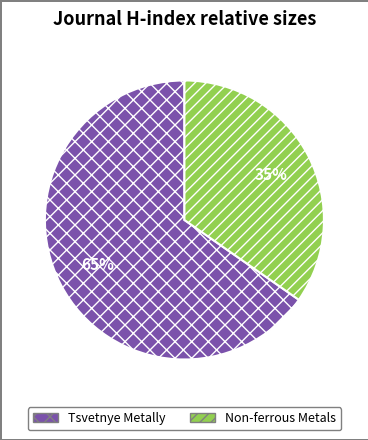

Approximately how many times larger is the value at Tsvetnye Metally compared to Non-ferrous Metals?

1.9